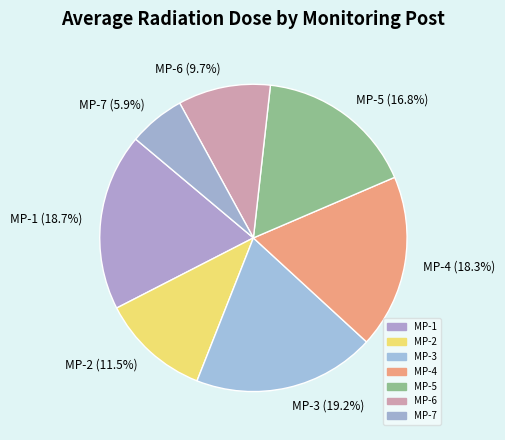

Combined, do MP-3 and MP-2 account for over 50%?

No